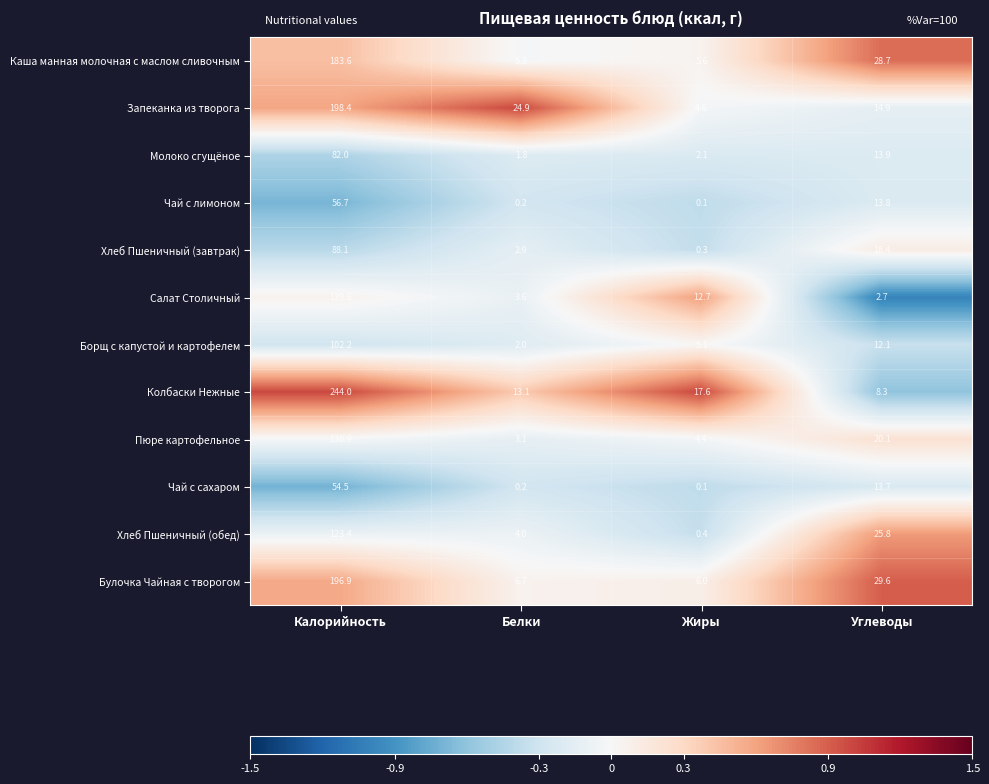

The value of Салат Столичный at Жиры is 17.9. True or false?

False